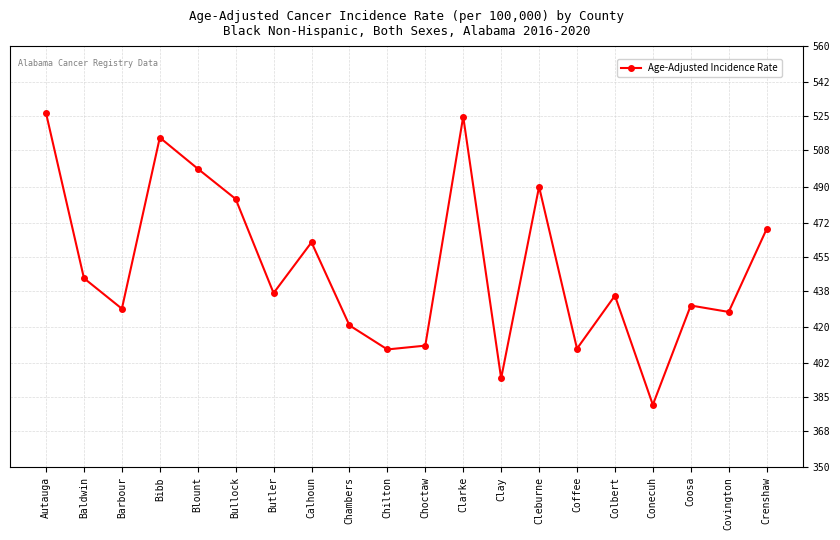

What is the ratio of the value at Clarke to the value at Cleburne?

1.1